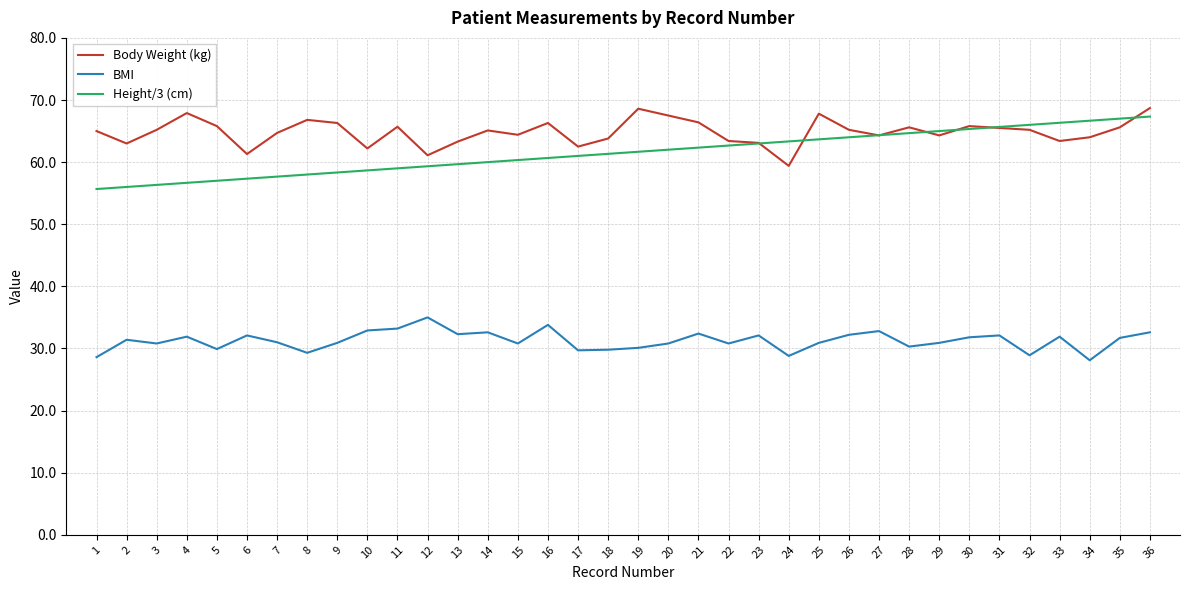

At 24, list the series in order from smallest to largest.

BMI, Body Weight (kg), Height/3 (cm)